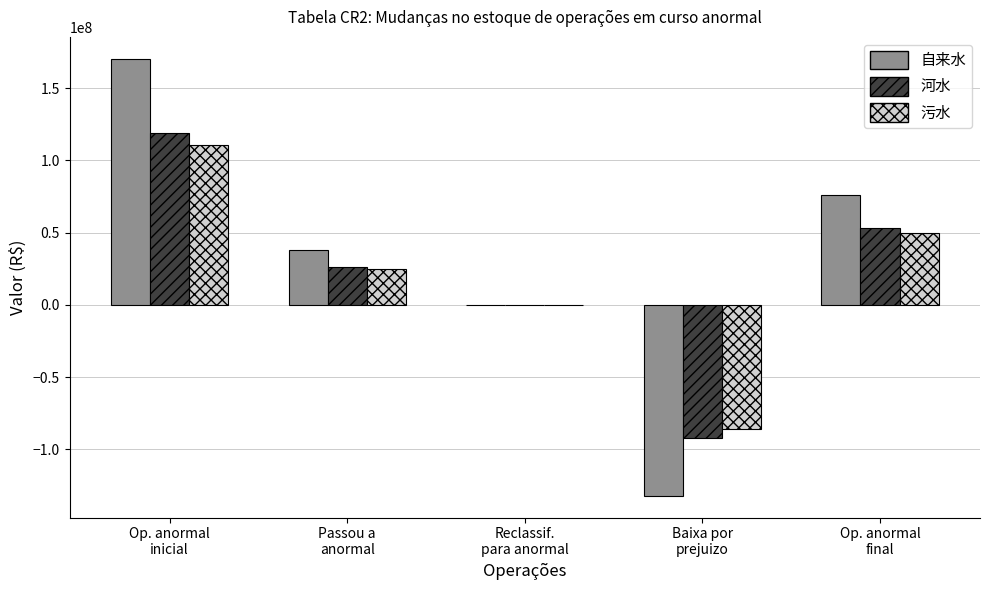

The value of 河水 at Reclassif.
para anormal is 9363.5. True or false?

True